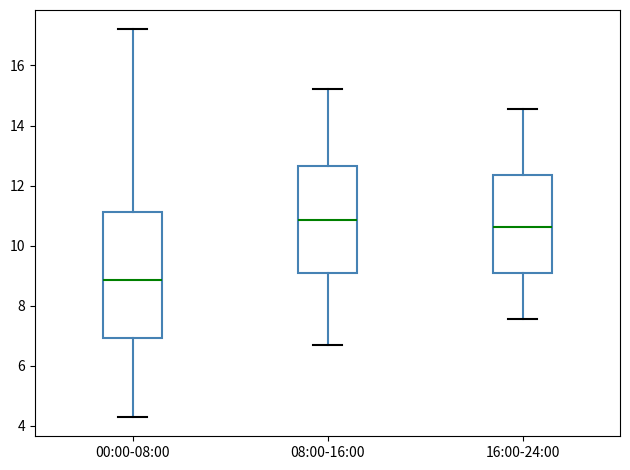

Reading left to right, transcribe this box plot: for each box, give where its median line is, the range the box spans, and where its two whiskers end, as read against the y-axis. The values are not printed on the chart, so give them approximately, as read against the axis.

00:00-08:00: median 8.8, box 7.0 to 11.2, whiskers 4.4 to 17.2
08:00-16:00: median 10.8, box 9.0 to 12.6, whiskers 6.8 to 15.2
16:00-24:00: median 10.6, box 9.0 to 12.4, whiskers 7.6 to 14.6